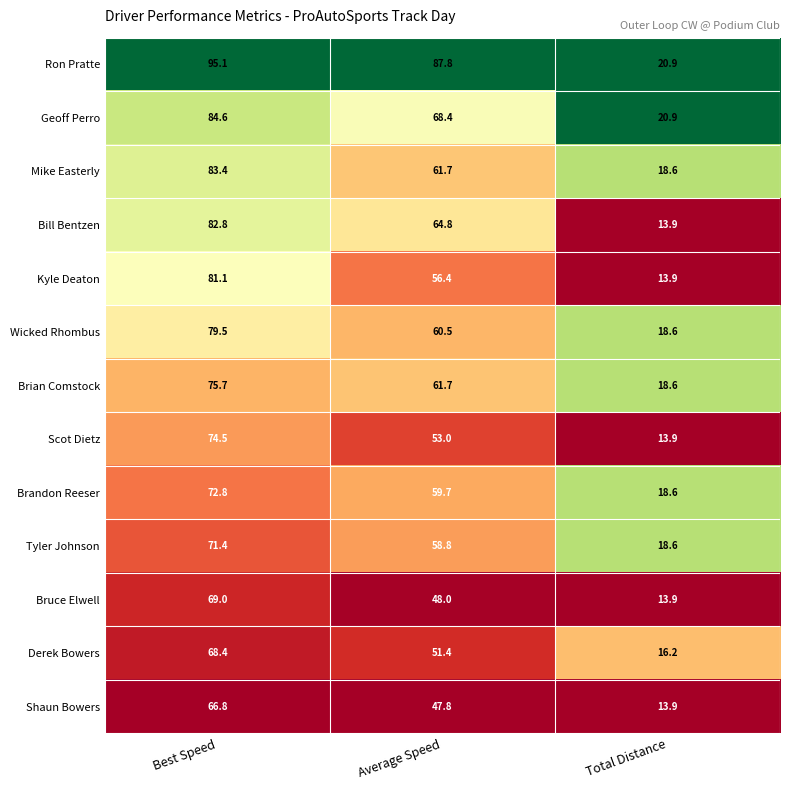

Which category has the lowest value across all series?

Total Distance